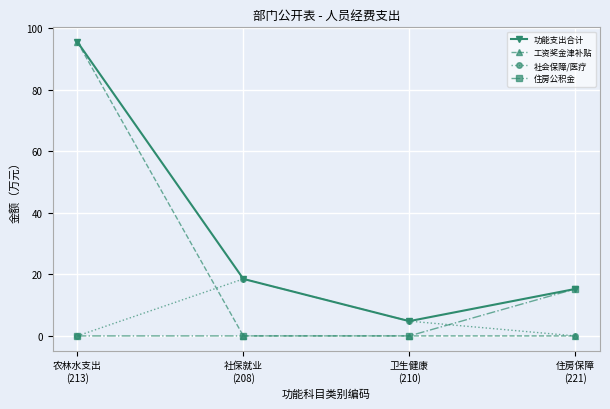

Which series has the largest range (max minus min)?

工资奖金津补贴